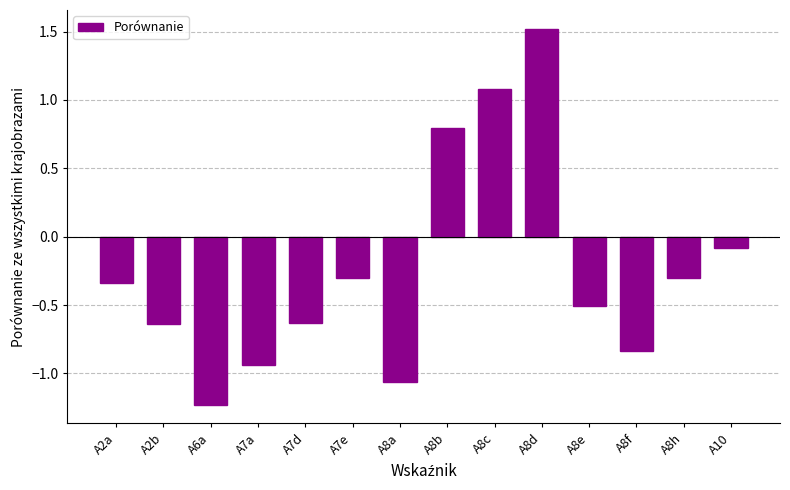

Between A2b and A8c, which is larger?

A8c